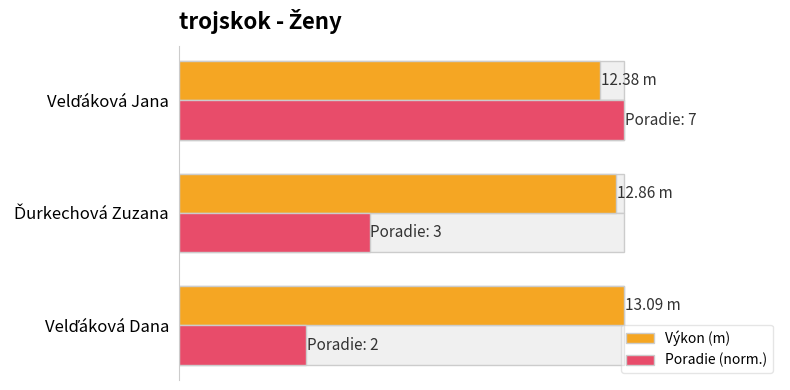

What is the difference between the Poradie (norm.) values at Velďáková Dana and Ďurkechová Zuzana?

1.9